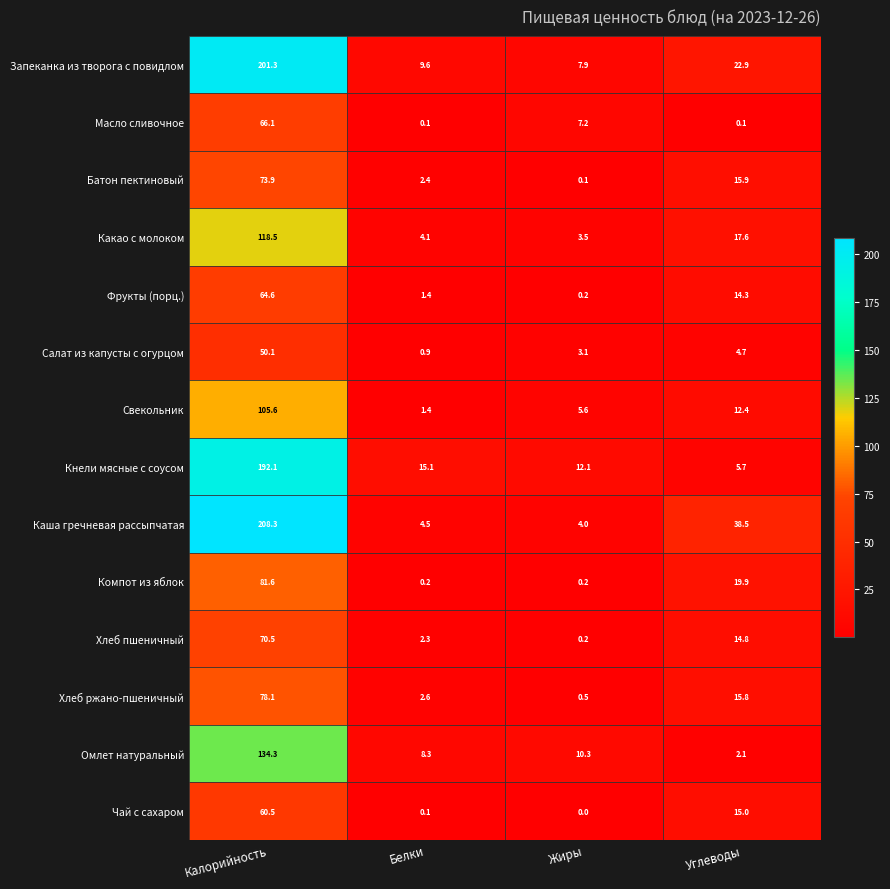

At which label is Чай с сахаром closest to 30?

Углеводы